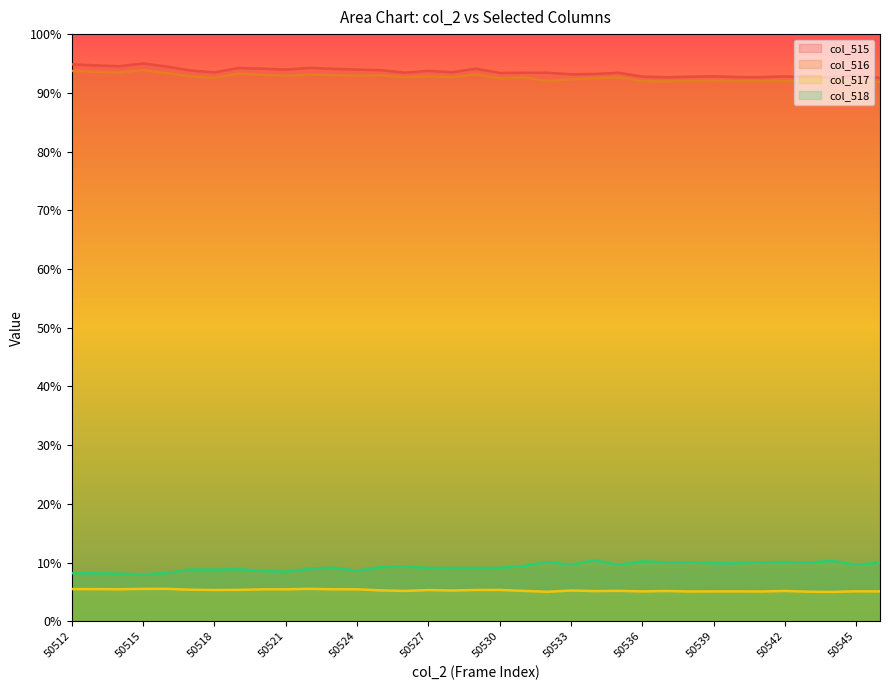

Reading left to right, extract all data points from this chart.

col_515: 50512=94.9	50513=94.7	50514=94.5	50515=95.0	50516=94.5	50517=93.8	50518=93.5	50519=94.2	50520=94.1	50521=94.0	50522=94.3	50523=94.1	50524=94.0	50525=93.9	50526=93.4	50527=93.7	50528=93.5	50529=94.1	50530=93.4	50531=93.4	50532=93.4	50533=93.2	50534=93.2	50535=93.4	50536=92.8	50537=92.7	50538=92.7	50539=92.8	50540=92.7	50541=92.7	50542=92.8	50543=92.7	50544=92.6	50545=93.0	50551=92.5
col_516: 50512=93.7	50513=93.6	50514=93.5	50515=93.9	50516=93.3	50517=92.8	50518=92.5	50519=93.3	50520=93.1	50521=92.9	50522=93.1	50523=93.0	50524=92.9	50525=93.0	50526=92.6	50527=92.8	50528=92.6	50529=93.2	50530=92.4	50531=92.6	50532=92.0	50533=92.3	50534=92.4	50535=92.6	50536=92.0	50537=92.0	50538=92.0	50539=92.1	50540=92.0	50541=92.0	50542=92.0	50543=92.0	50544=92.0	50545=92.2	50551=91.8
col_517: 50512=5.5	50513=5.5	50514=5.5	50515=5.5	50516=5.5	50517=5.4	50518=5.3	50519=5.3	50520=5.4	50521=5.4	50522=5.5	50523=5.5	50524=5.4	50525=5.3	50526=5.2	50527=5.3	50528=5.2	50529=5.3	50530=5.3	50531=5.2	50532=5.0	50533=5.2	50534=5.1	50535=5.2	50536=5.1	50537=5.2	50538=5.1	50539=5.1	50540=5.1	50541=5.1	50542=5.2	50543=5.0	50544=5.0	50545=5.1	50551=5.1
col_518: 50512=8.2	50513=8.2	50514=8.1	50515=8.0	50516=8.2	50517=8.8	50518=8.8	50519=8.9	50520=8.6	50521=8.4	50522=8.9	50523=9.1	50524=8.6	50525=9.2	50526=9.3	50527=9.1	50528=9.1	50529=9.1	50530=9.1	50531=9.4	50532=10.1	50533=9.6	50534=10.4	50535=9.6	50536=10.2	50537=10.0	50538=10.0	50539=9.9	50540=9.9	50541=10.0	50542=10.1	50543=10.0	50544=10.3	50545=9.6	50551=10.0